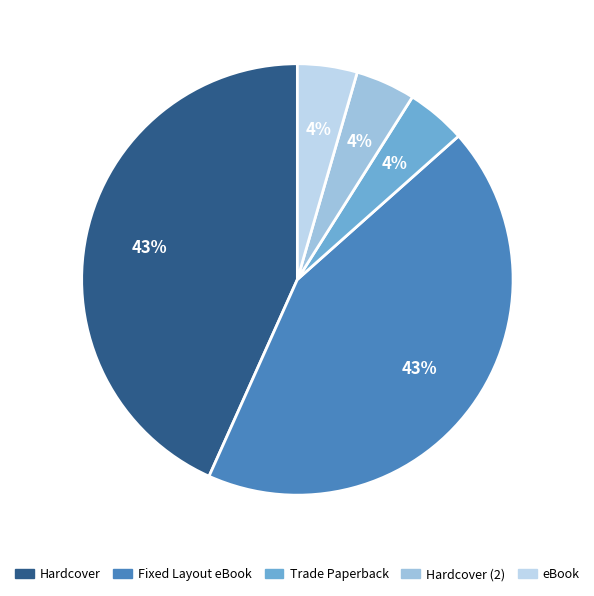

Is the sum of Trade Paperback and Hardcover (2) greater than half?

No